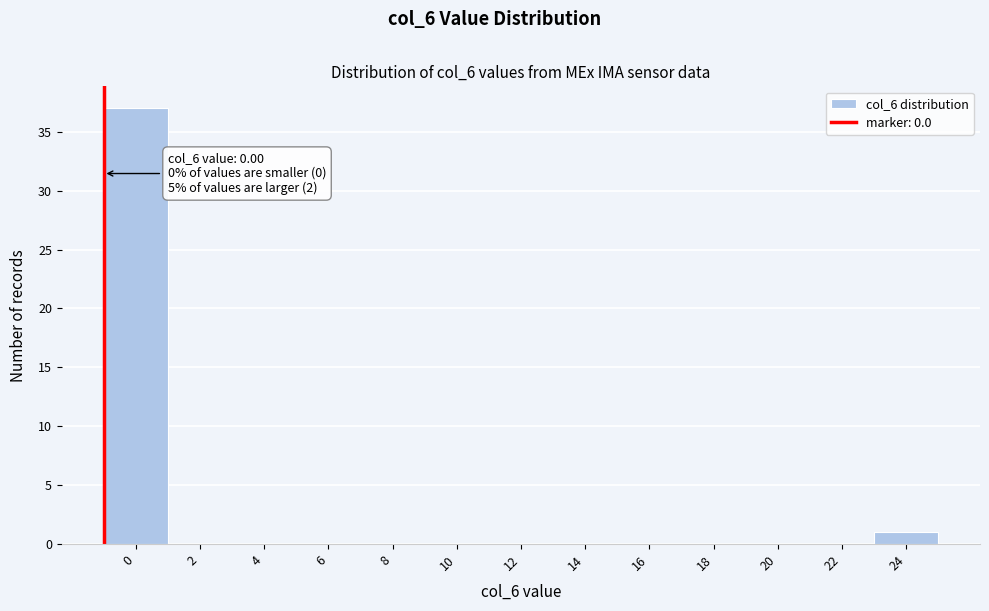

At which label is the value closest to 18?

24